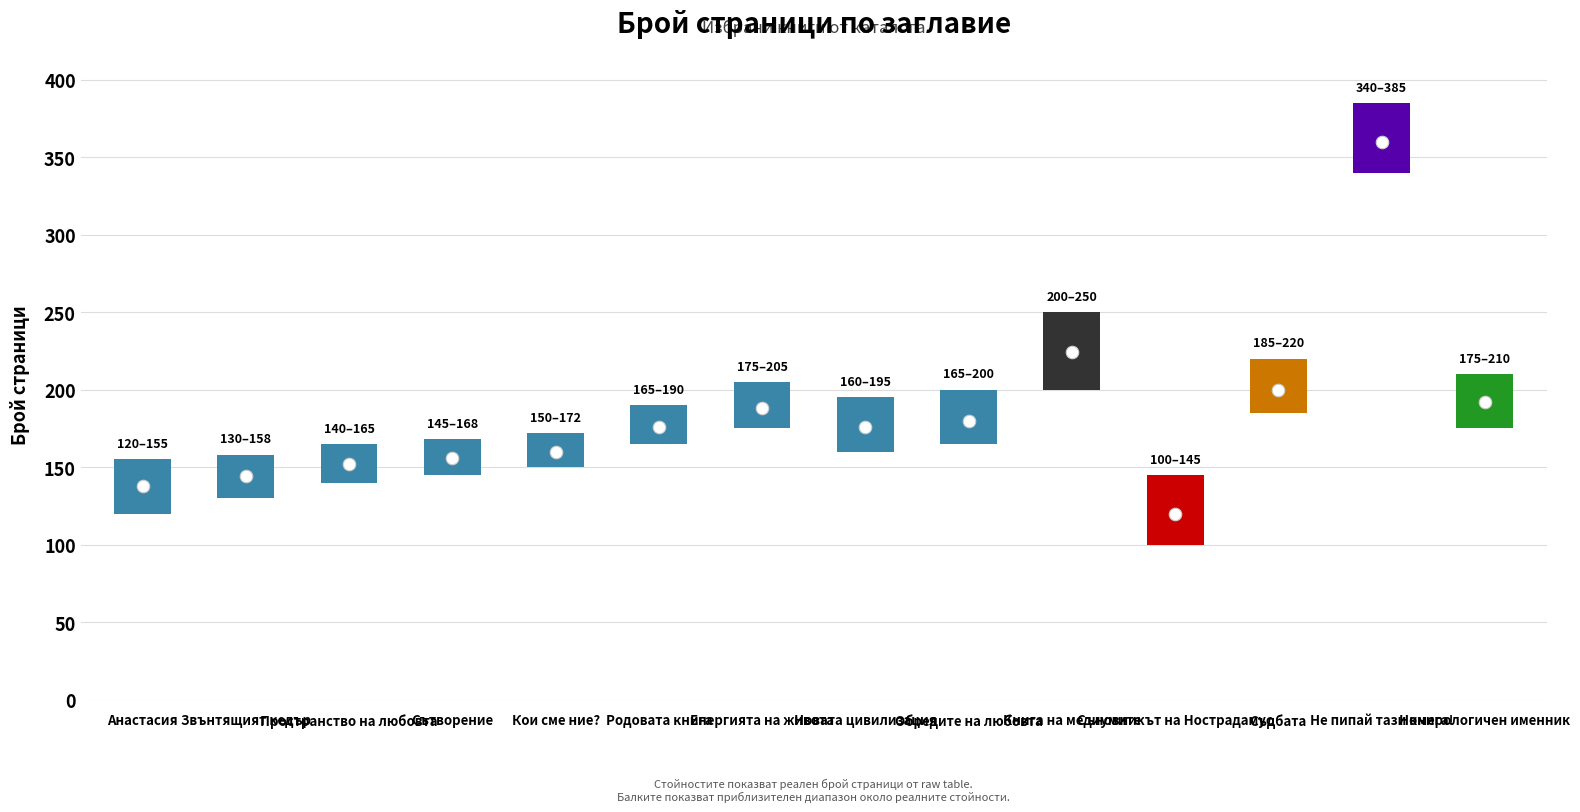

Reading left to right, what are all the values shown in this chart?

138	144	152	156	160	176	188	176	180	224	120	200	360	192